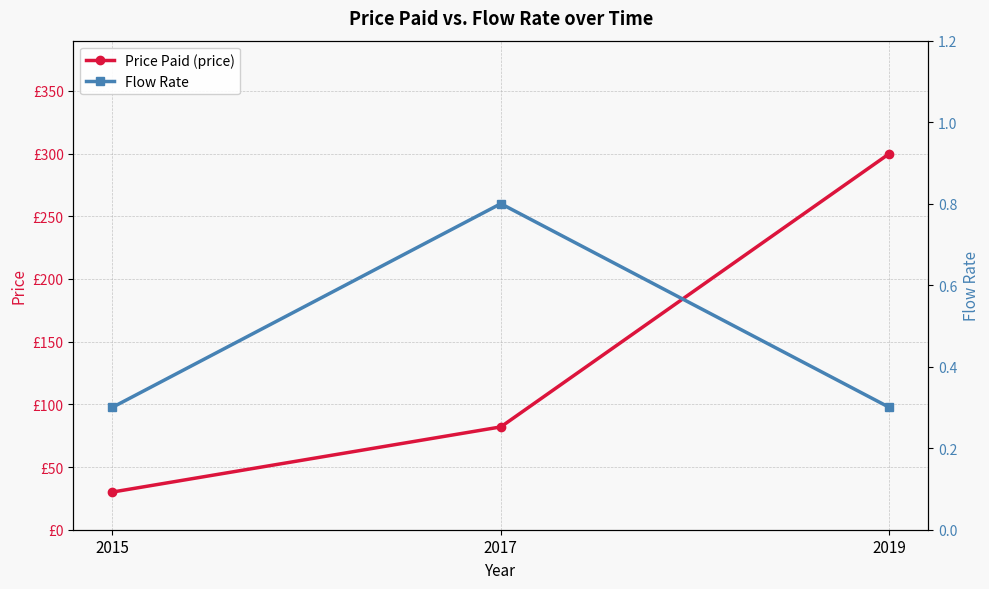

At which label does Price Paid (price) first exceed 82?

2019